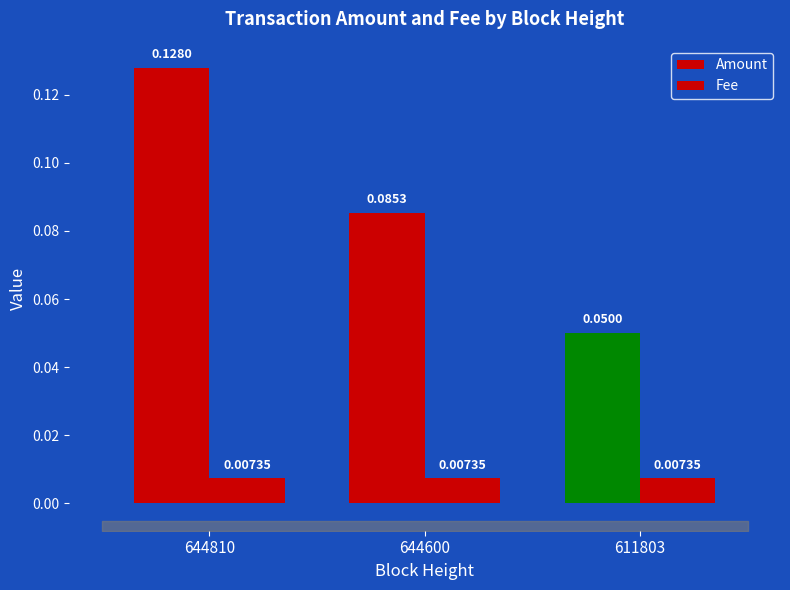

Count the number of data series in this chart.

2